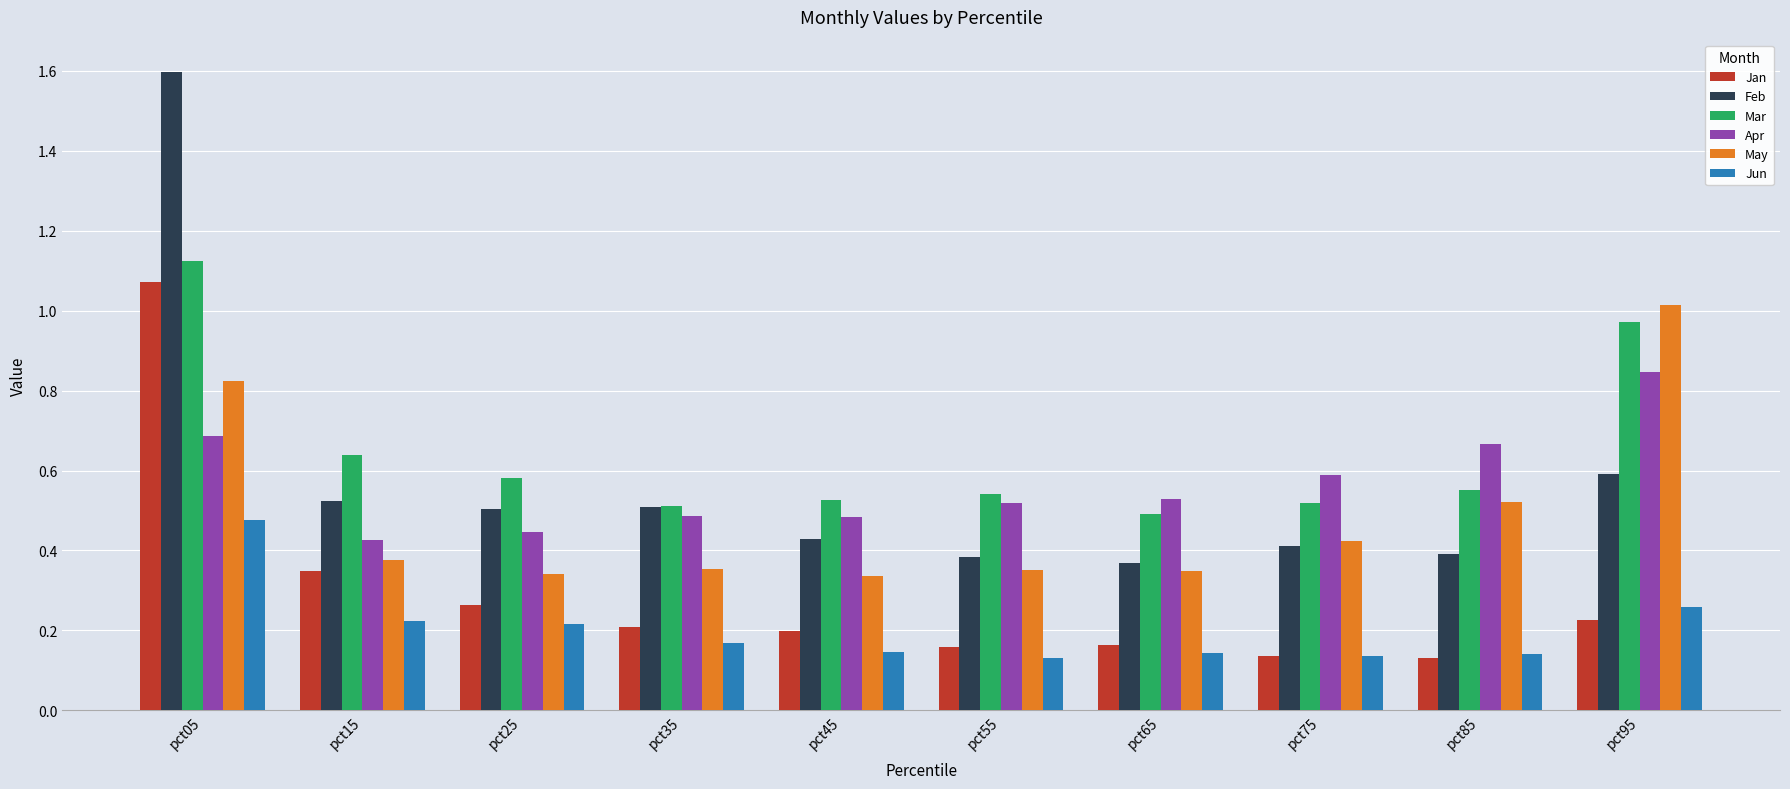

What is the highest value of the Feb series?

1.6